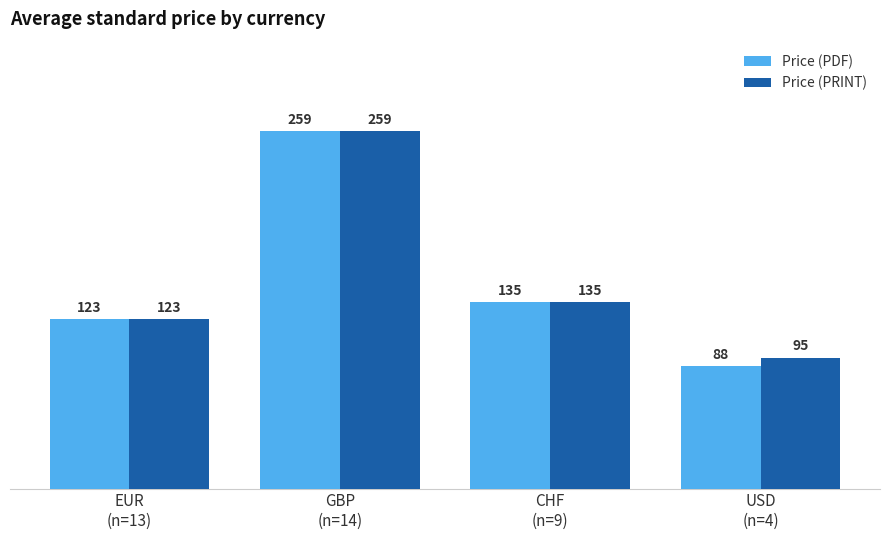

What is the label of the 4th bar from the right?

EUR
(n=13)